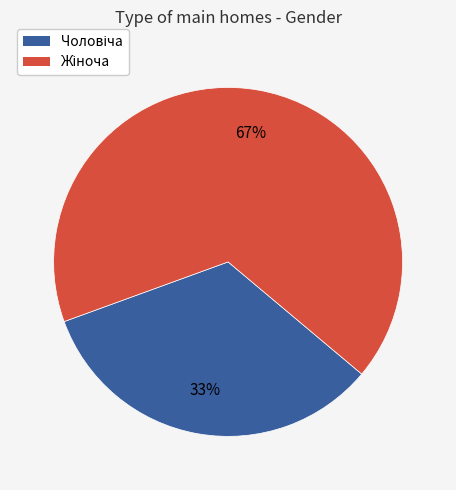

How many slices are in this pie chart?

2